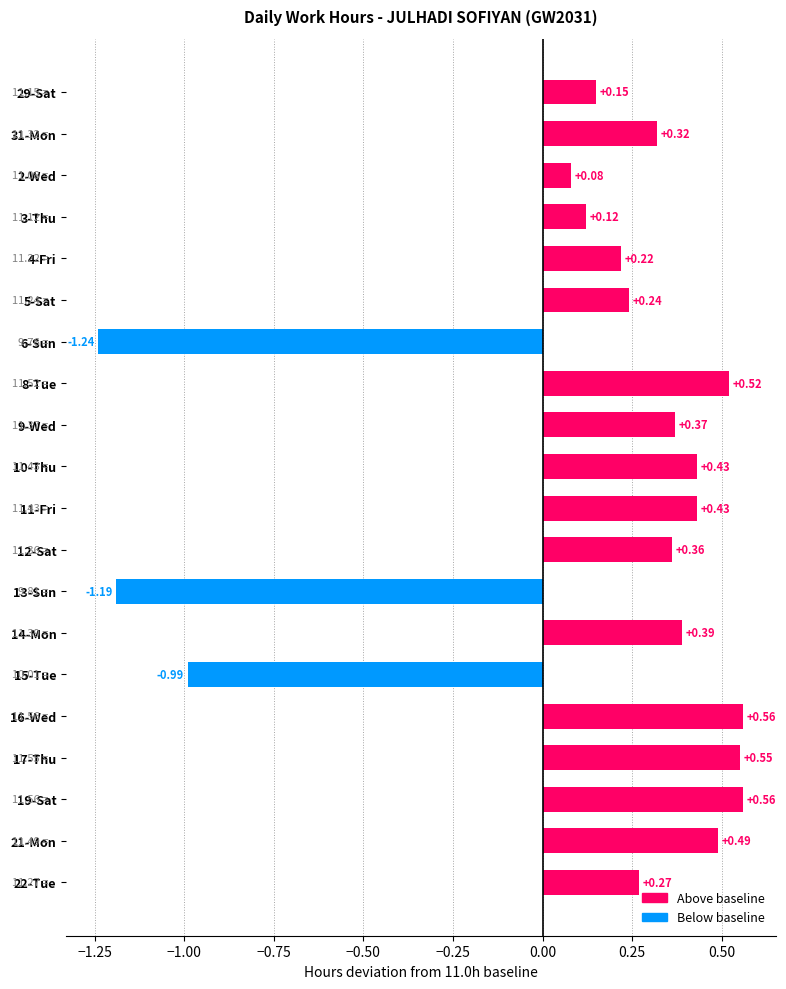

How many distinct data groups are displayed?

1